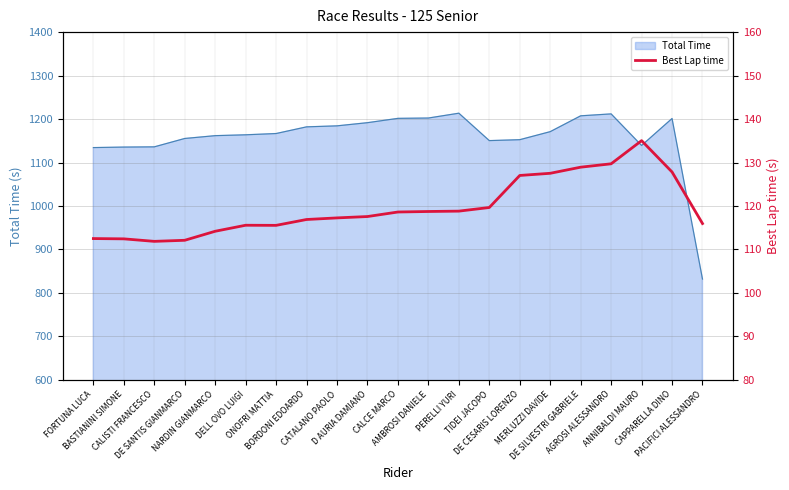

What is the average value?

119.7